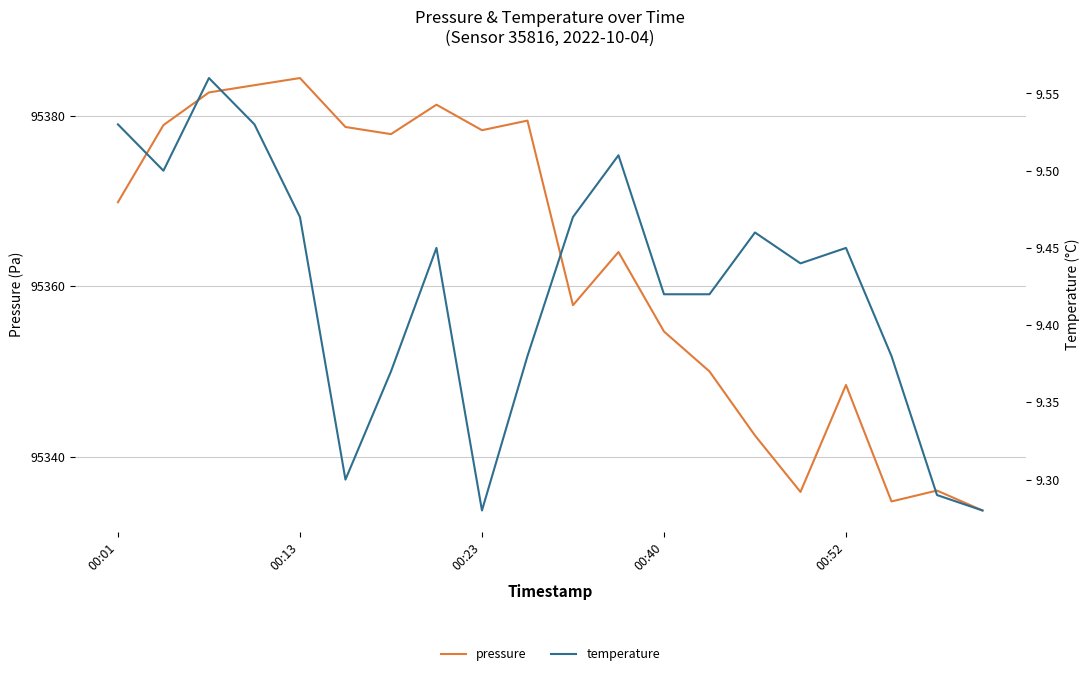

True or false: pressure has a value of 95348.4 at 00:52.

True